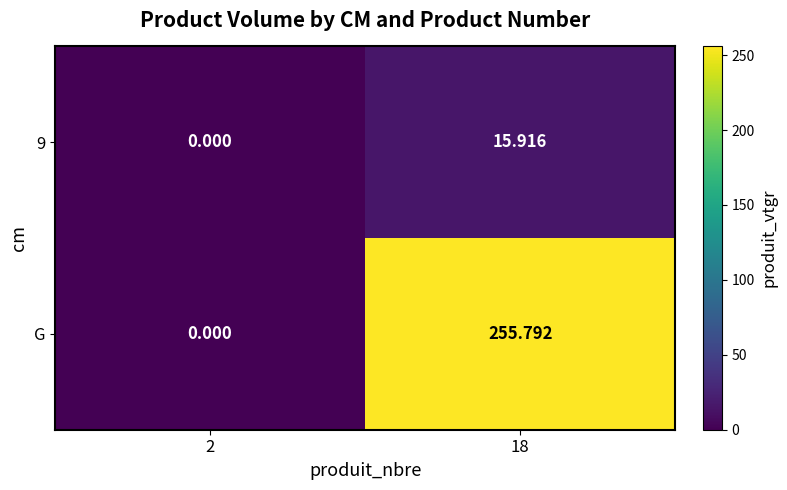

Which series has the widest spread of values?

G